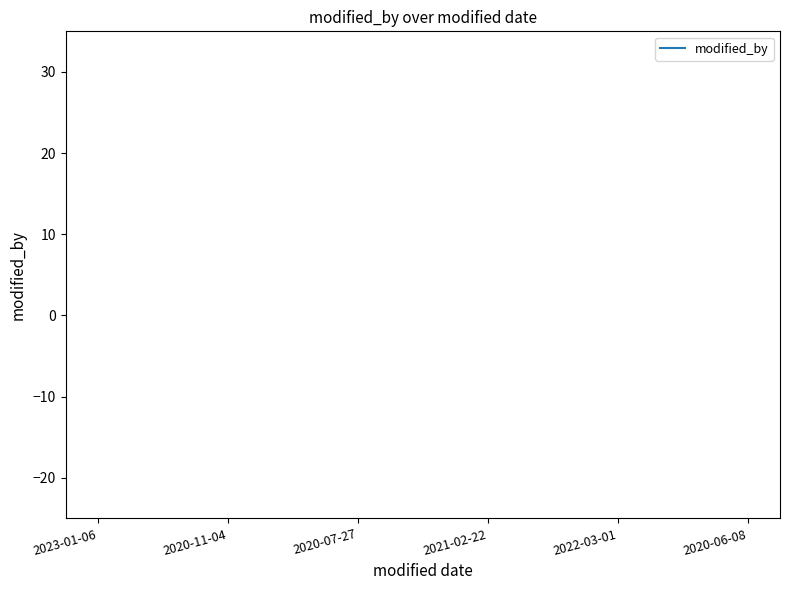

How many points are lower than both their immediate neighbors (excluding endpoints)?

1